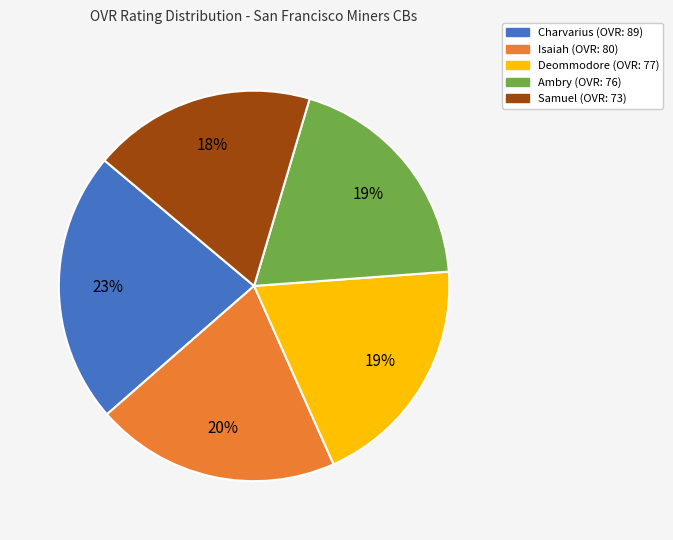

What is the largest slice in the pie chart?

Charvarius